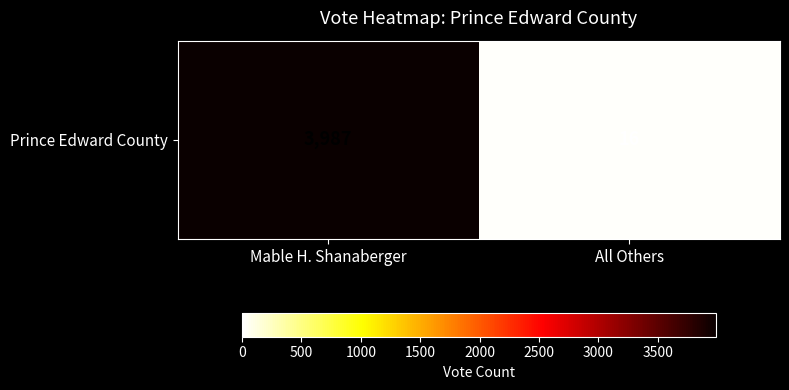

Rank the categories by value from highest to lowest.

Mable H. Shanaberger, All Others